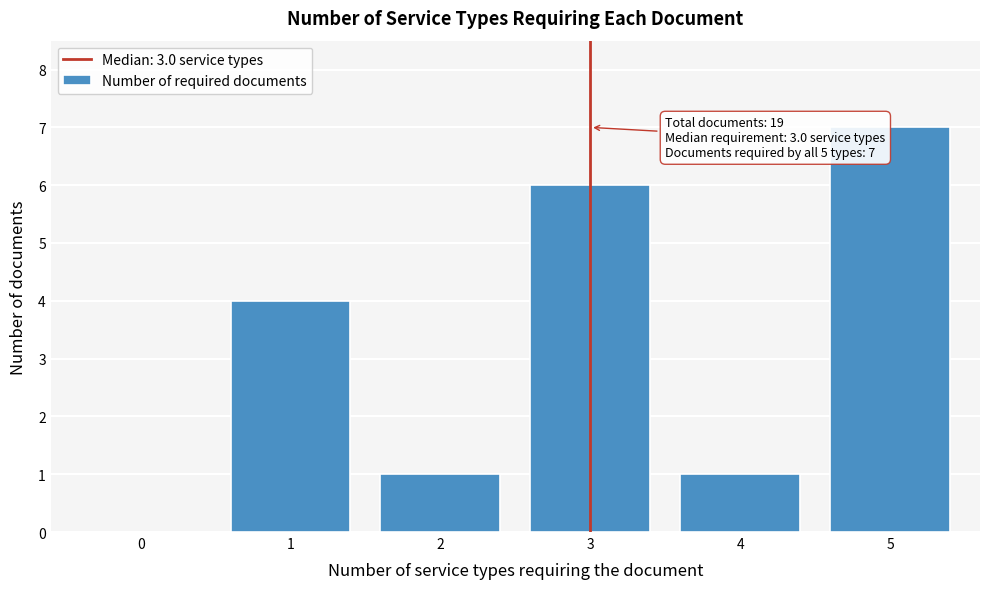

Reading left to right, extract all data points from this chart.

0=0	1=4	2=1	3=6	4=1	5=7